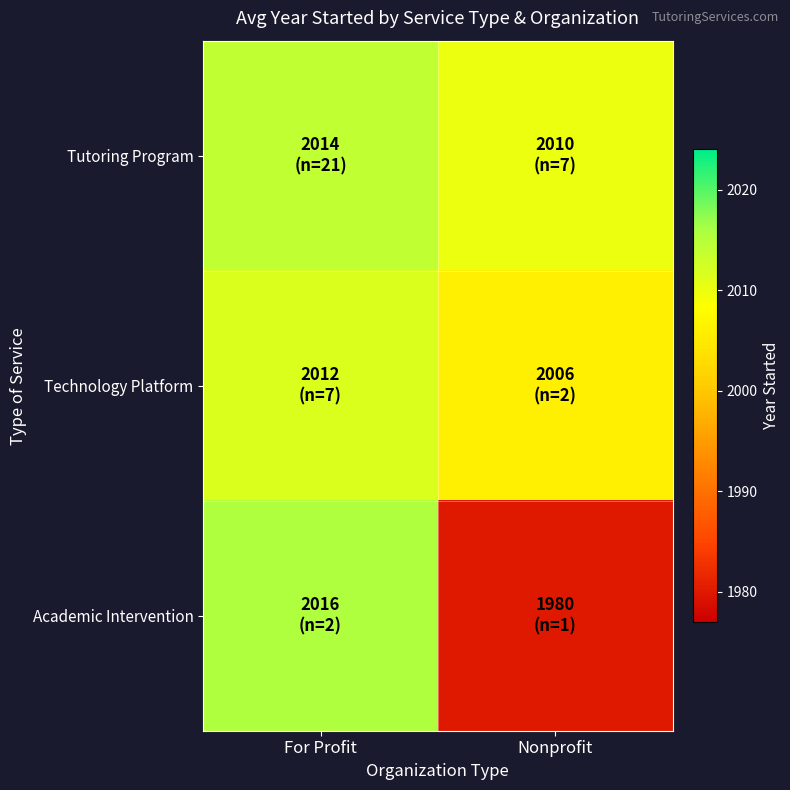

List the series in order of their peak value, lowest first.

Technology Platform, Tutoring Program, Academic Intervention